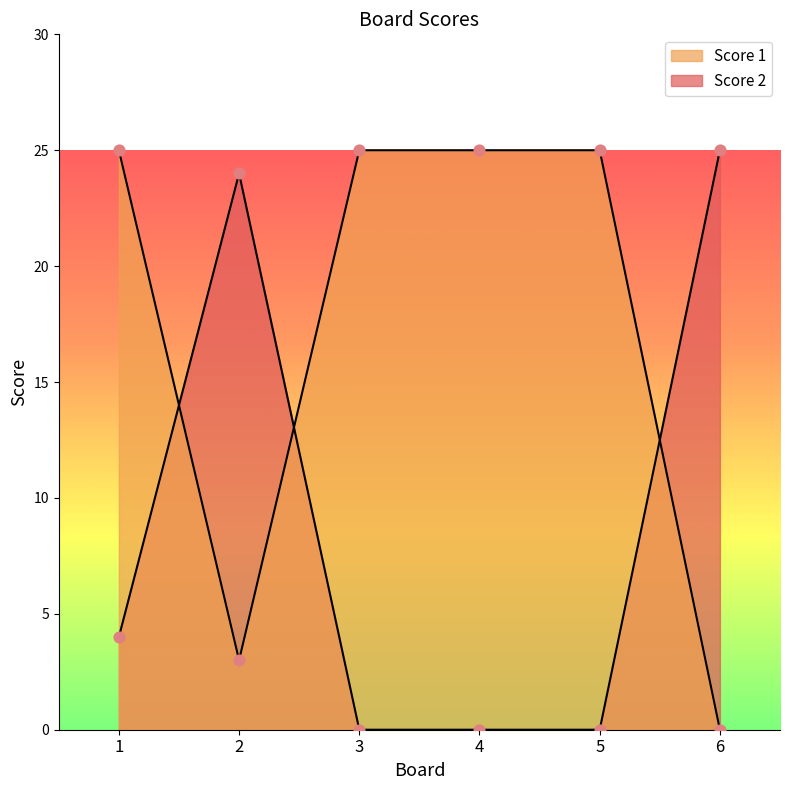

What are all the series names shown in the legend?

Score 1, Score 2